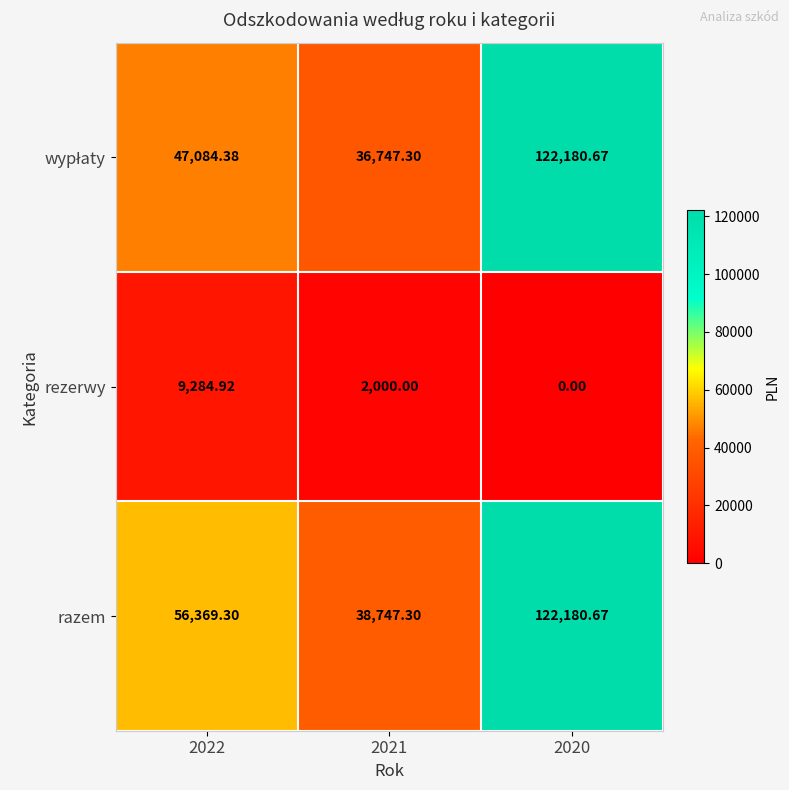

Which series has the largest total across all categories?

razem